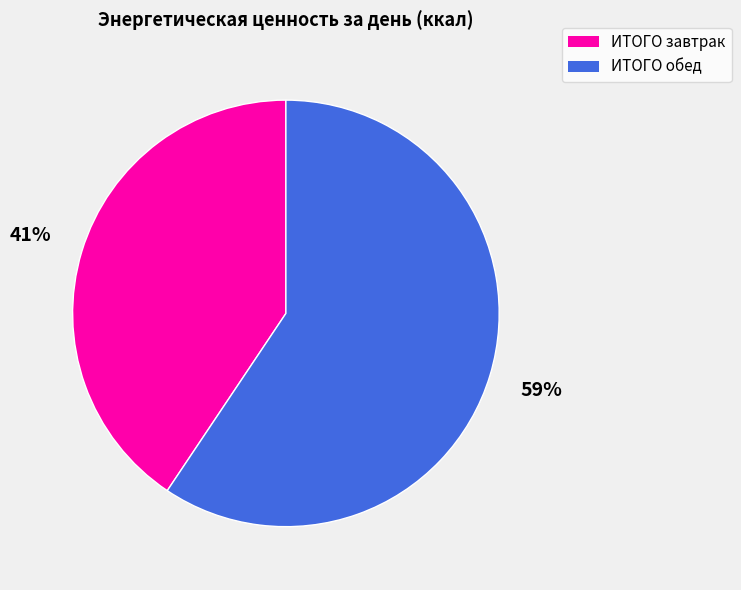

Between ИТОГО завтрак and ИТОГО обед, which is larger?

ИТОГО обед